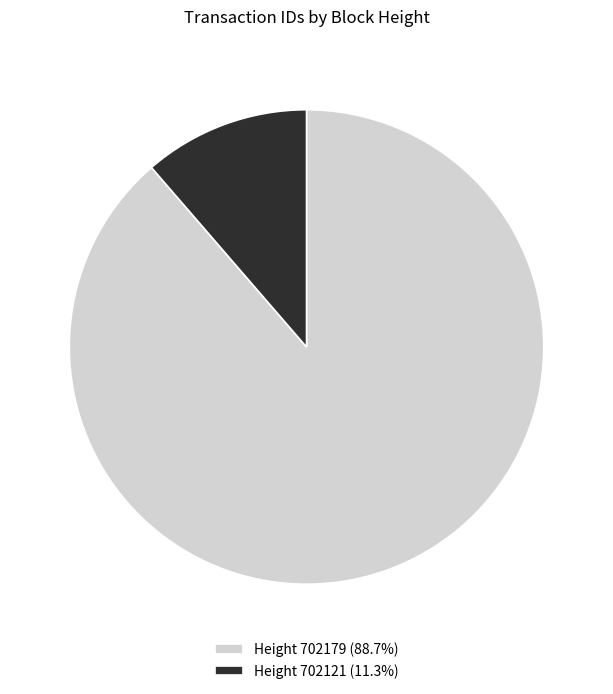

Combined, do Height 702121 (11.3%) and Height 702179 (88.7%) account for over 50%?

Yes